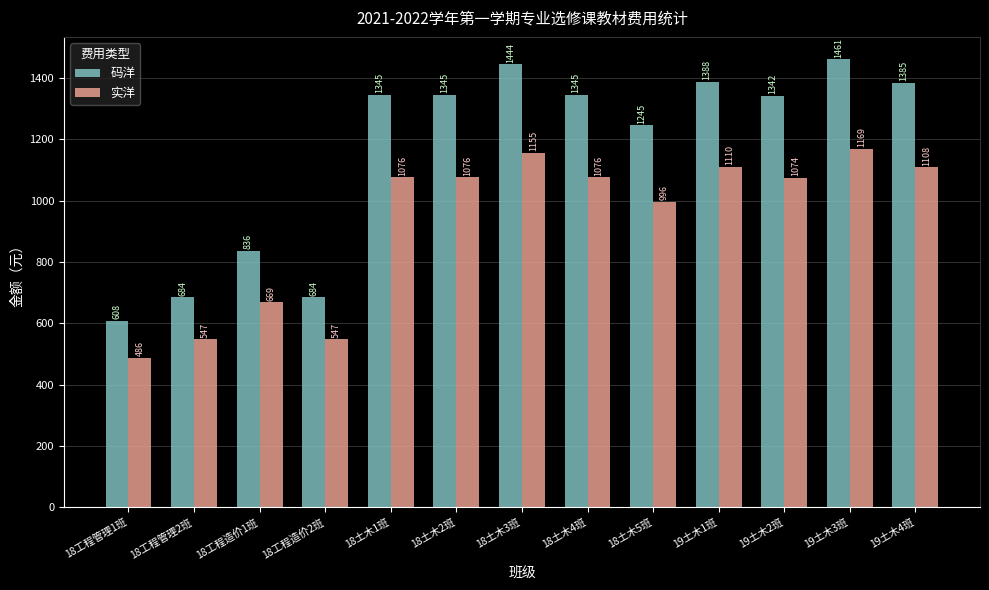

Read the 实洋 value at 18土木1班.

1075.7